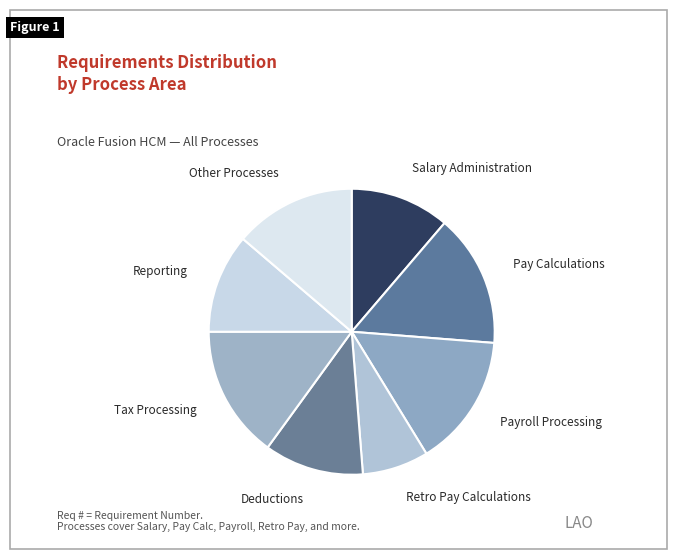

Is there any slice that represents more than half of the pie?

No